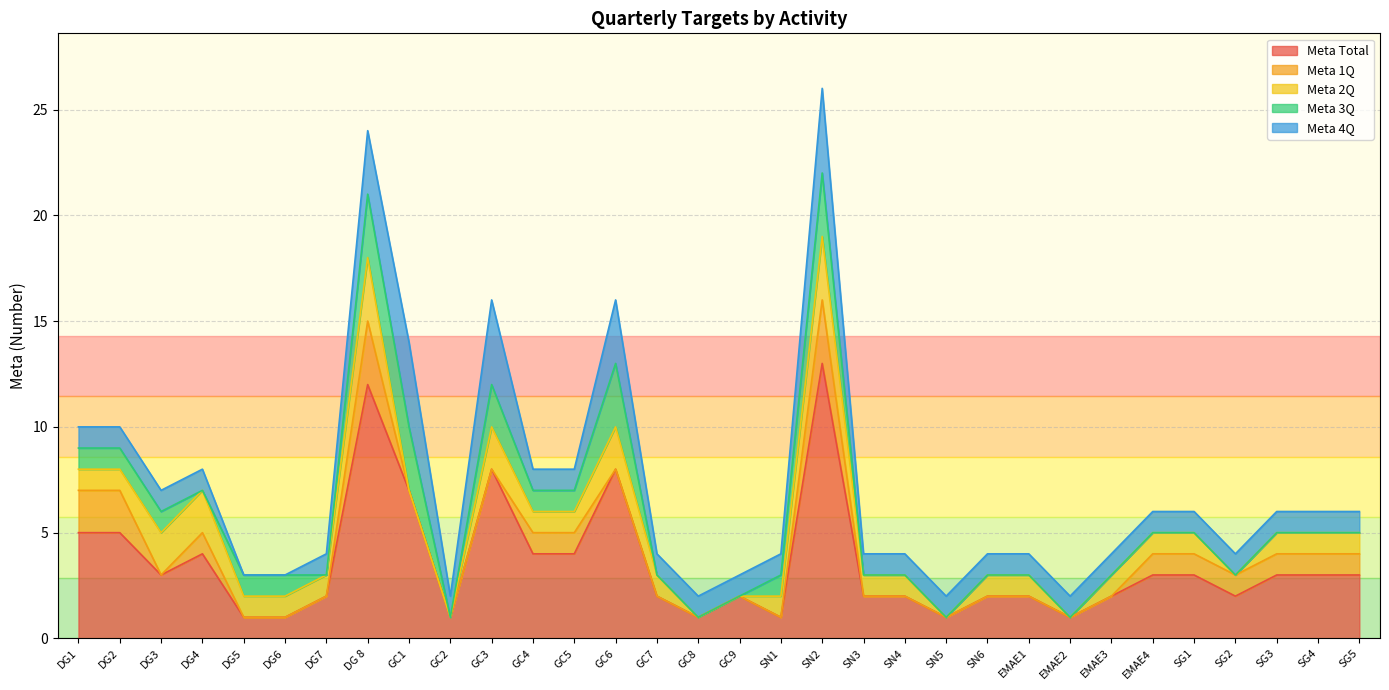

How many lines are shown in the chart?

5